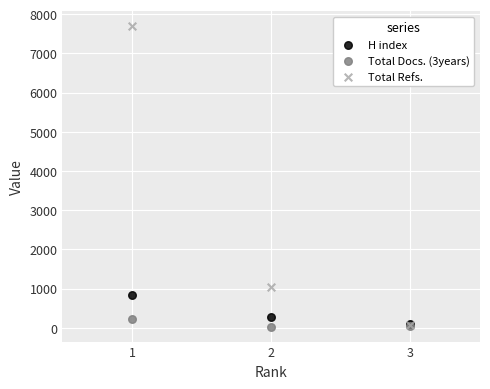

Which series has the largest Y range (max minus min)?

Total Refs.